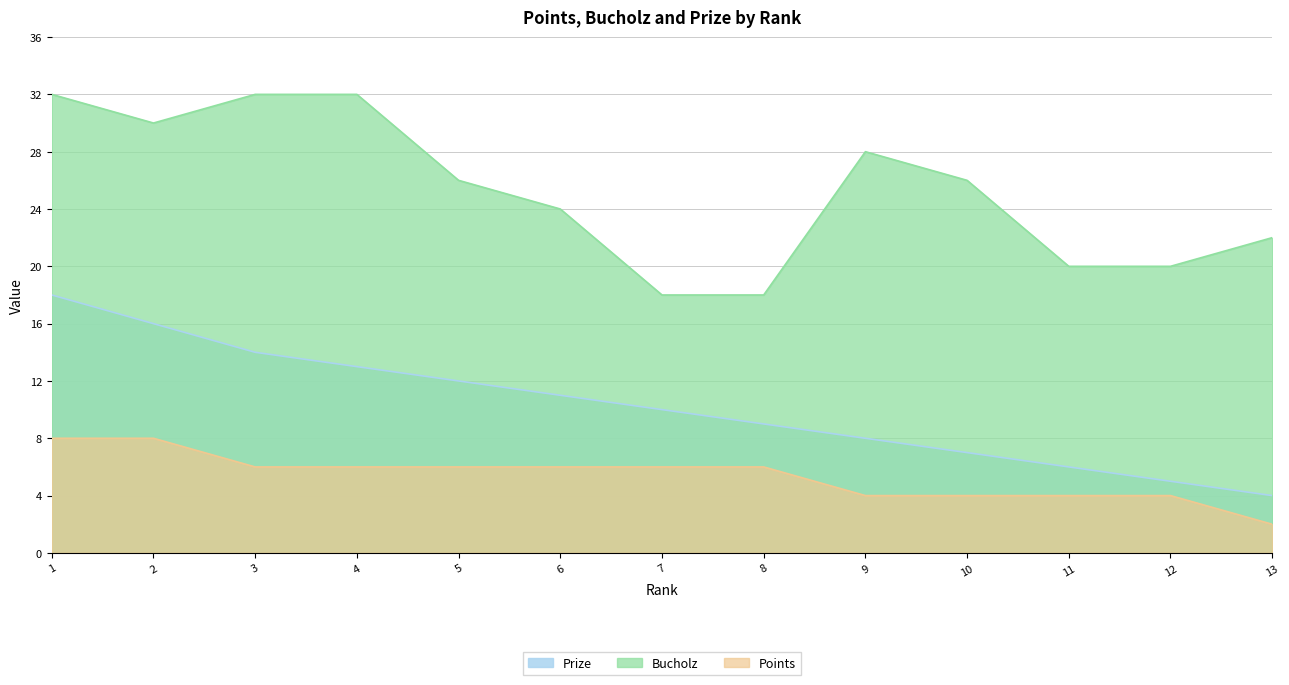

At which label does Prize reach its minimum?

13